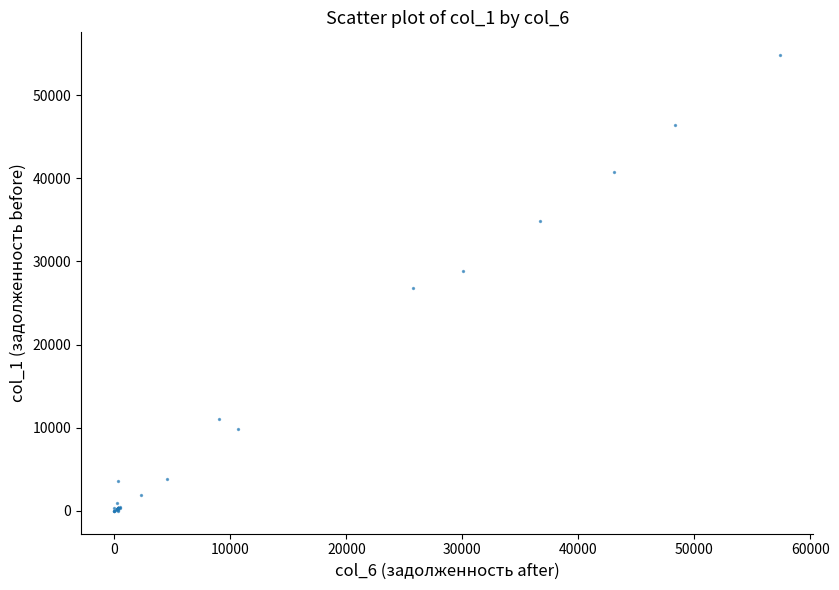

What Y value in the scatter plot is closest to 27410?

26806.8